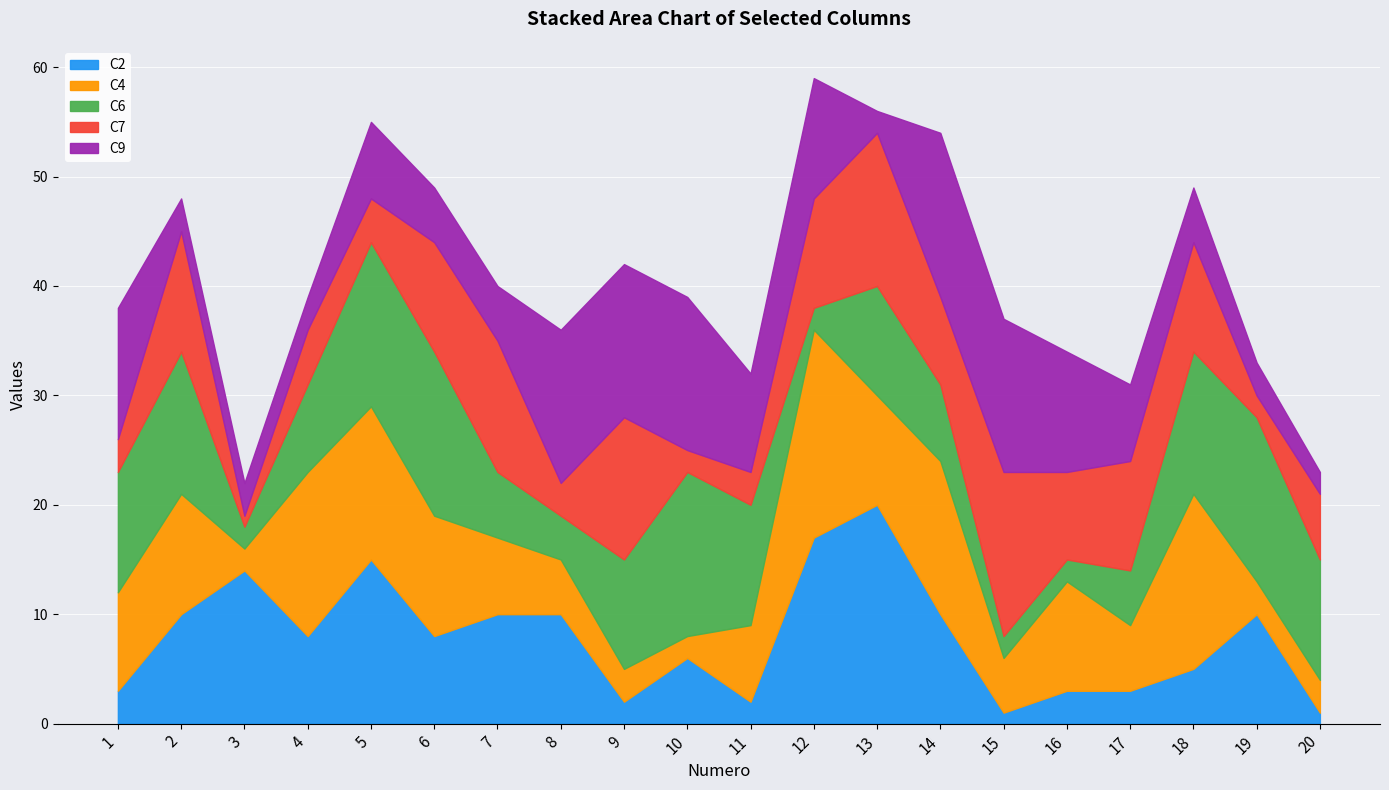

Between 13 and 20, which is larger?

13